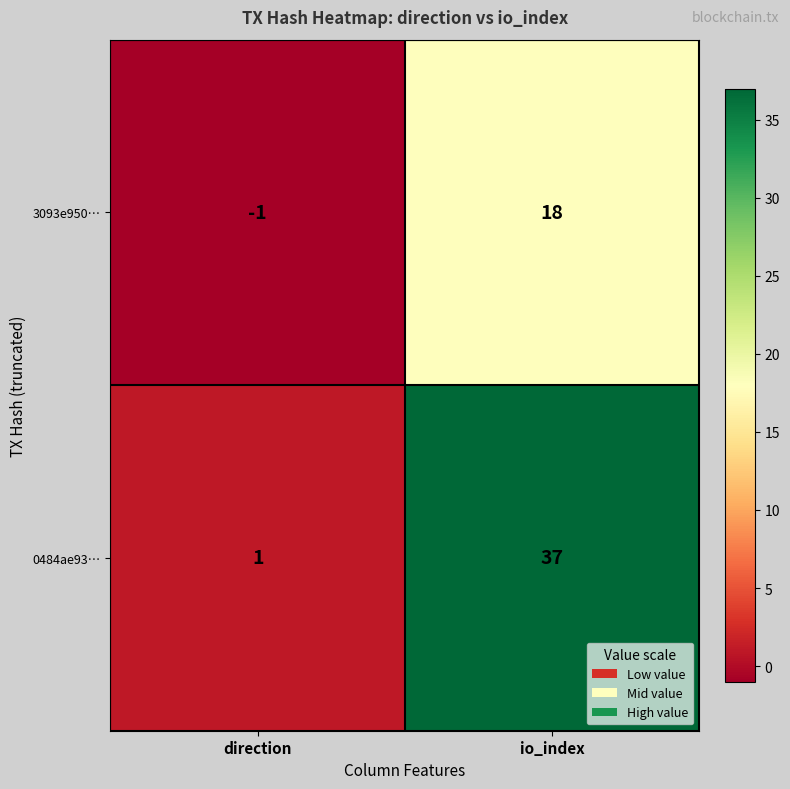

Which series has the largest range (max minus min)?

0484ae93…